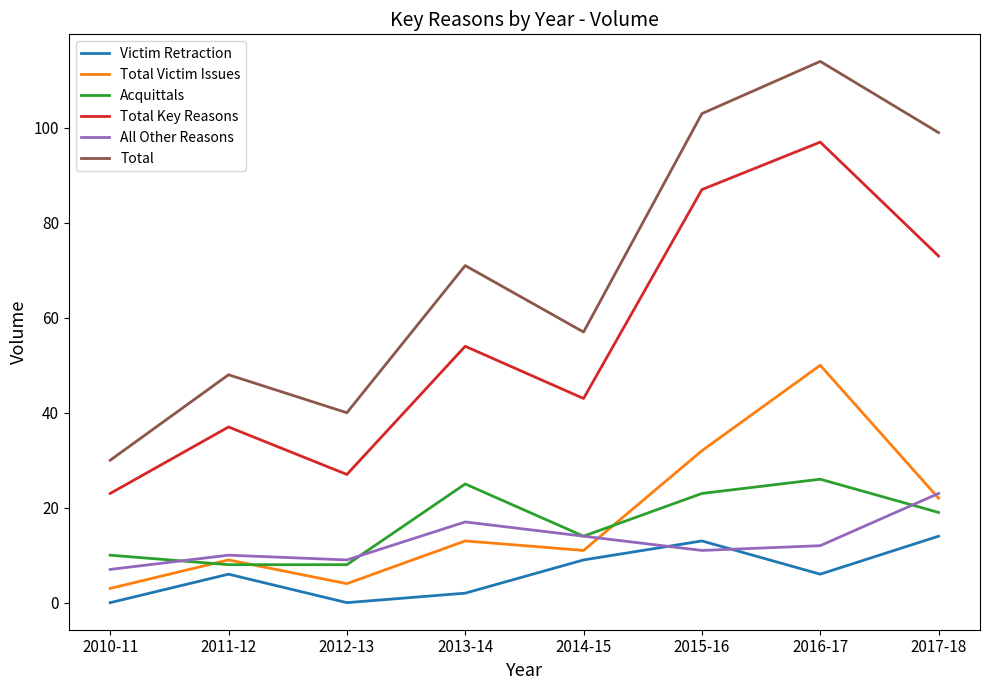

What position from the right is 2014-15?

4